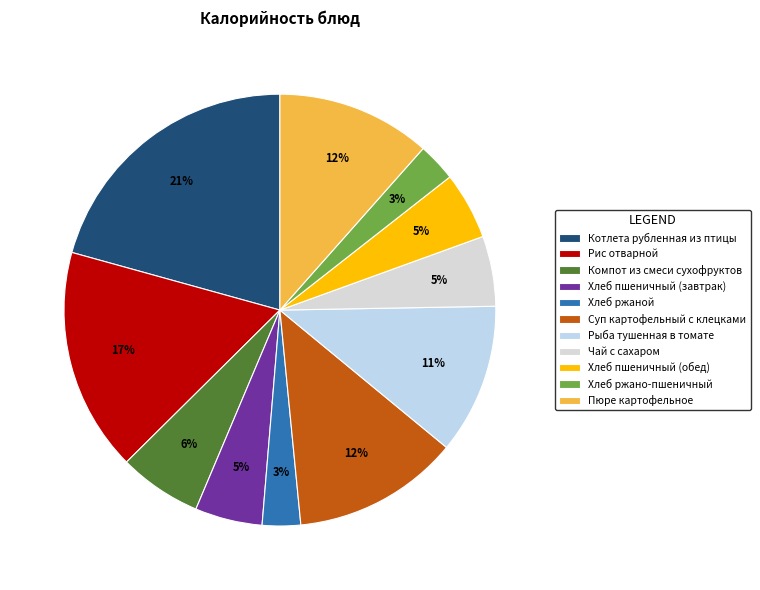

Is it true that Хлеб пшеничный (обед) is 5% of the pie?

True